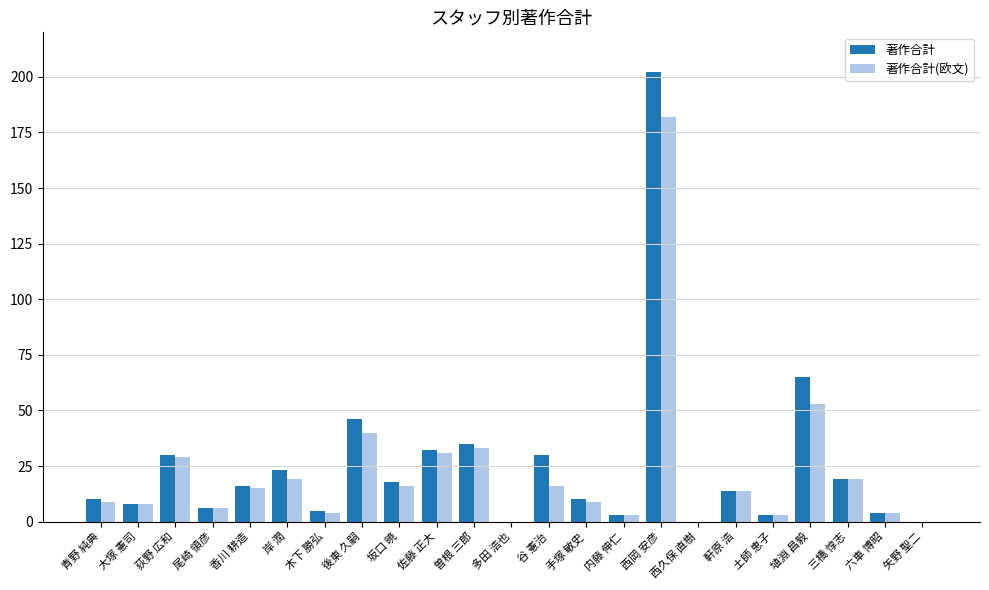

What is the approximate value of 著作合計 at 香川 耕造?

16